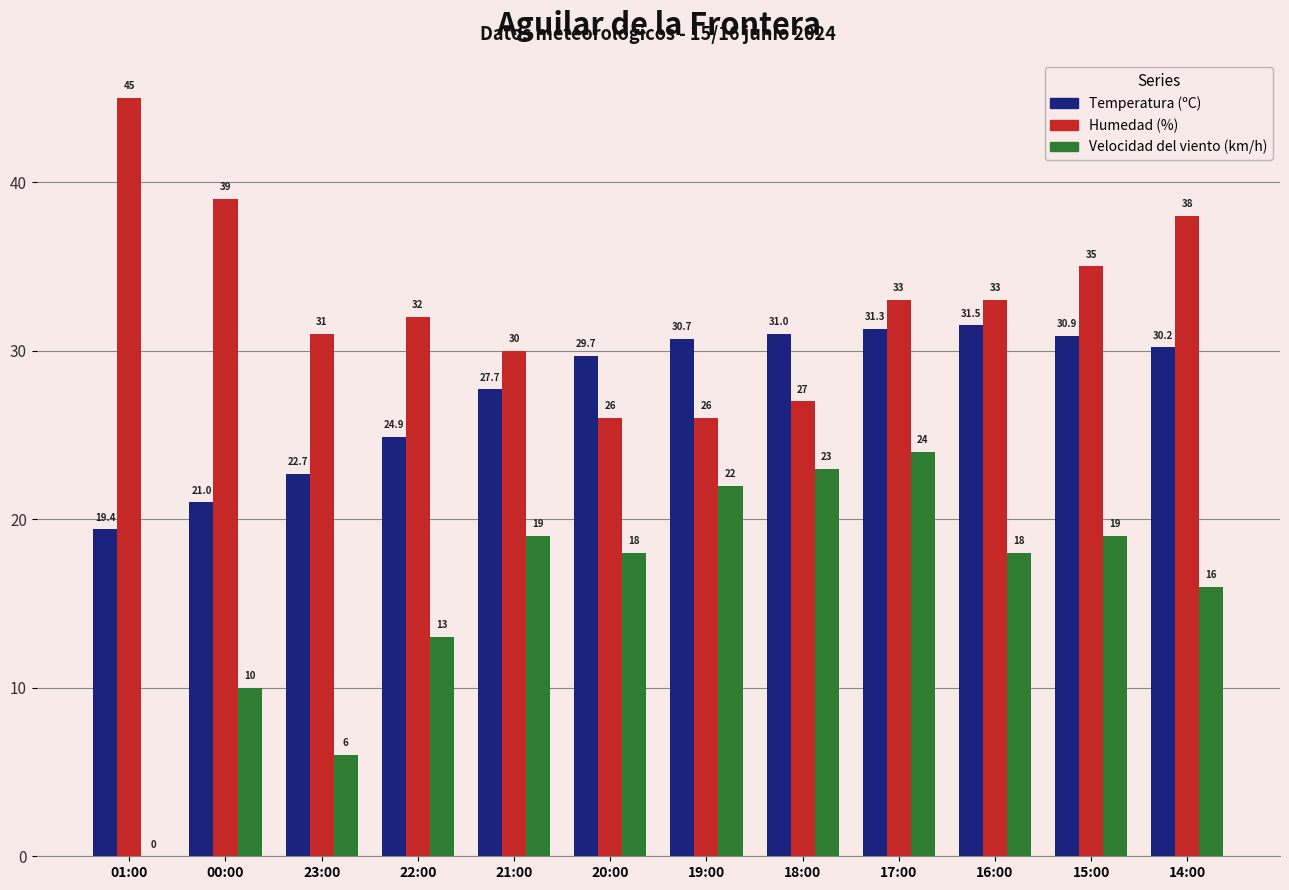

How many categories are shown in the chart?

12